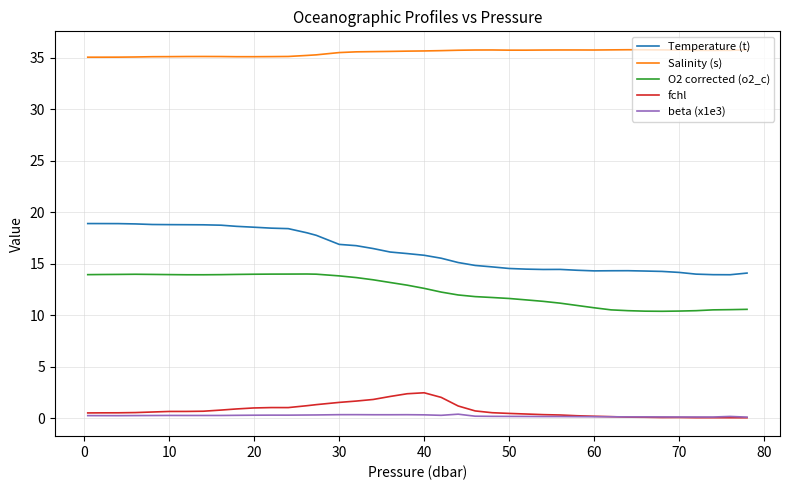

At how many categories does at least one series exceed 31?

40